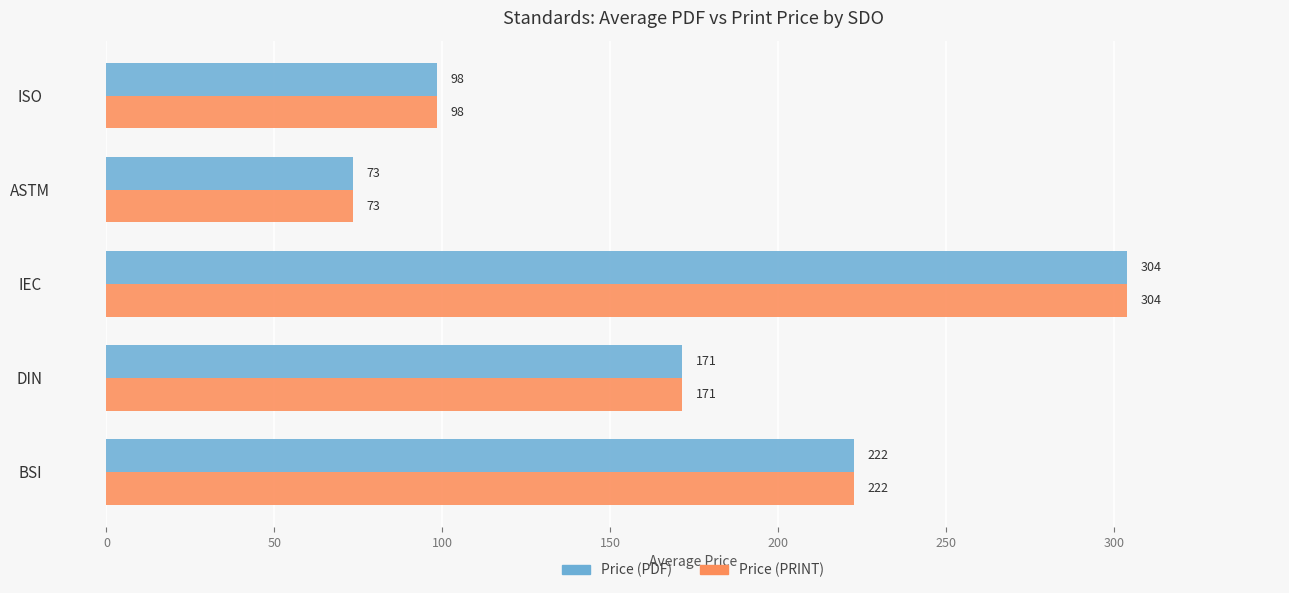

What value does the Price (PRINT) series have at IEC?

303.8